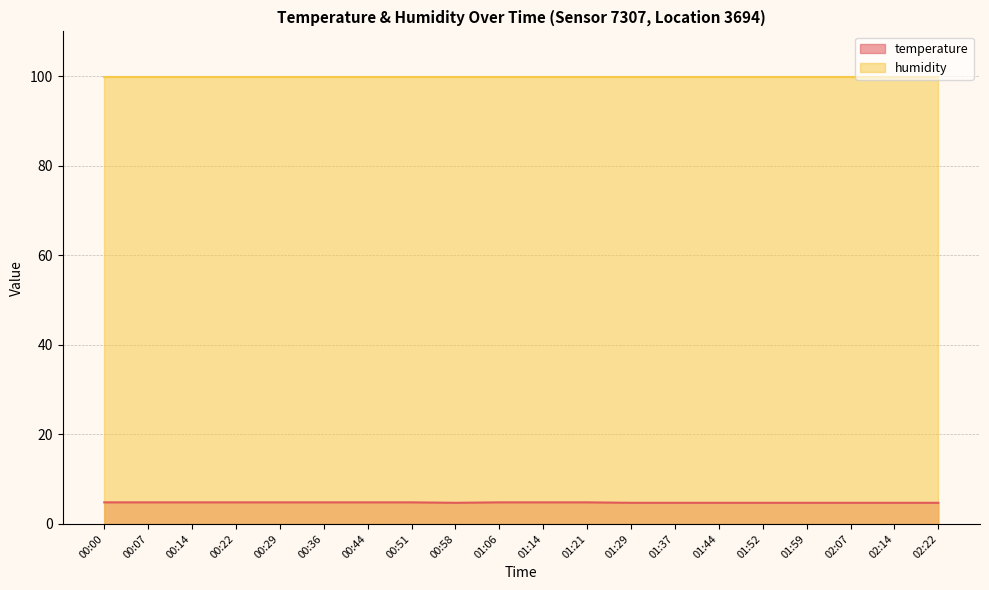

True or false: the data shows 4.8 at 01:21.

True